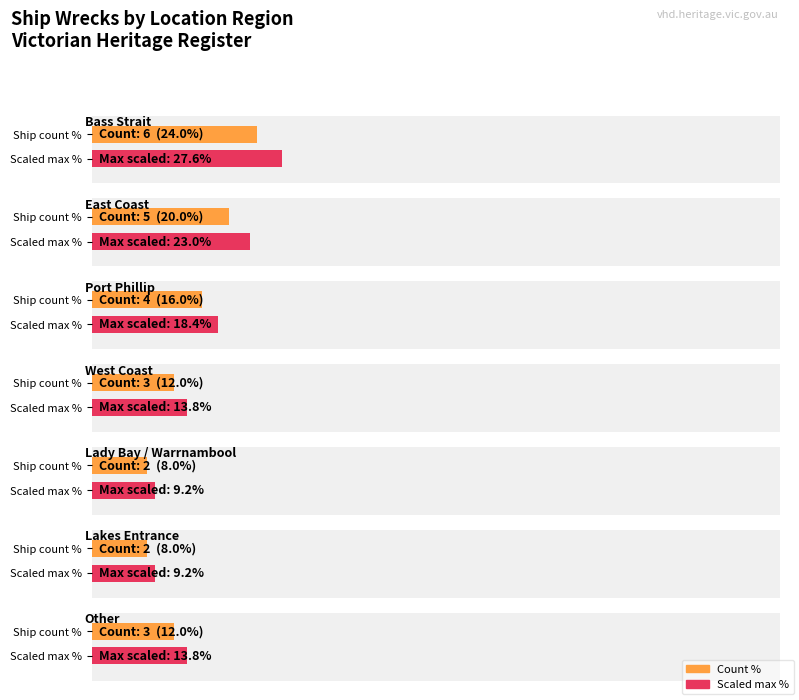

Reading left to right, extract all data points from this chart.

6	5	4	3	3	2	2